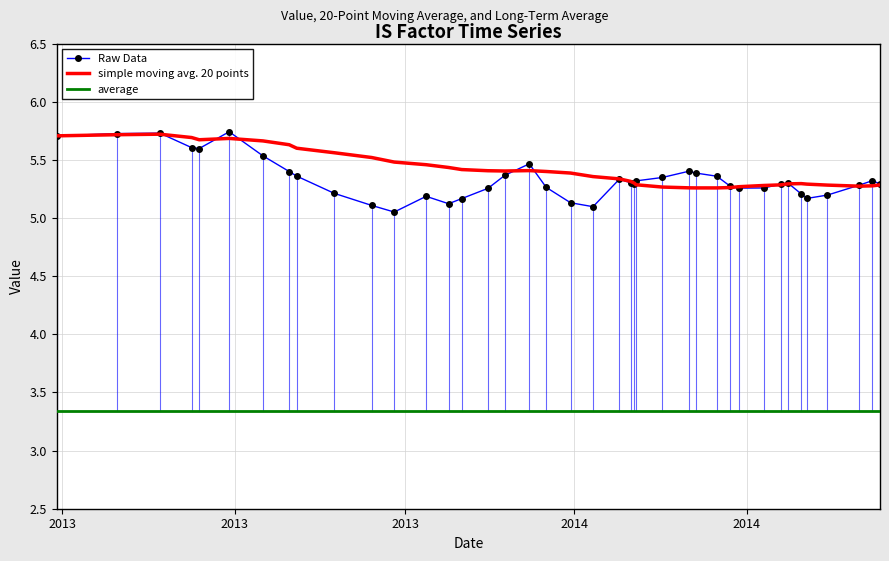

True or false: average and Raw Data cross at least once.

False